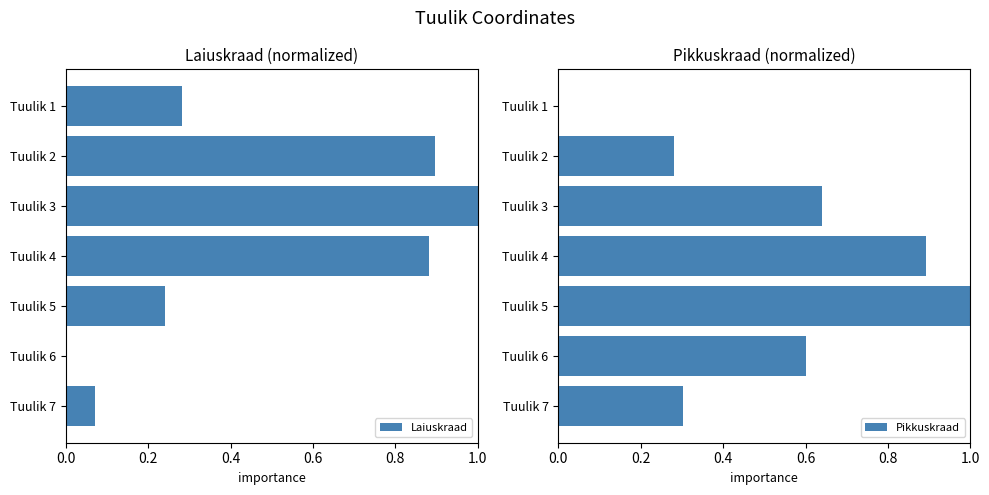

Which category has the highest value in the Pikkuskraad series?

Tuulik 5